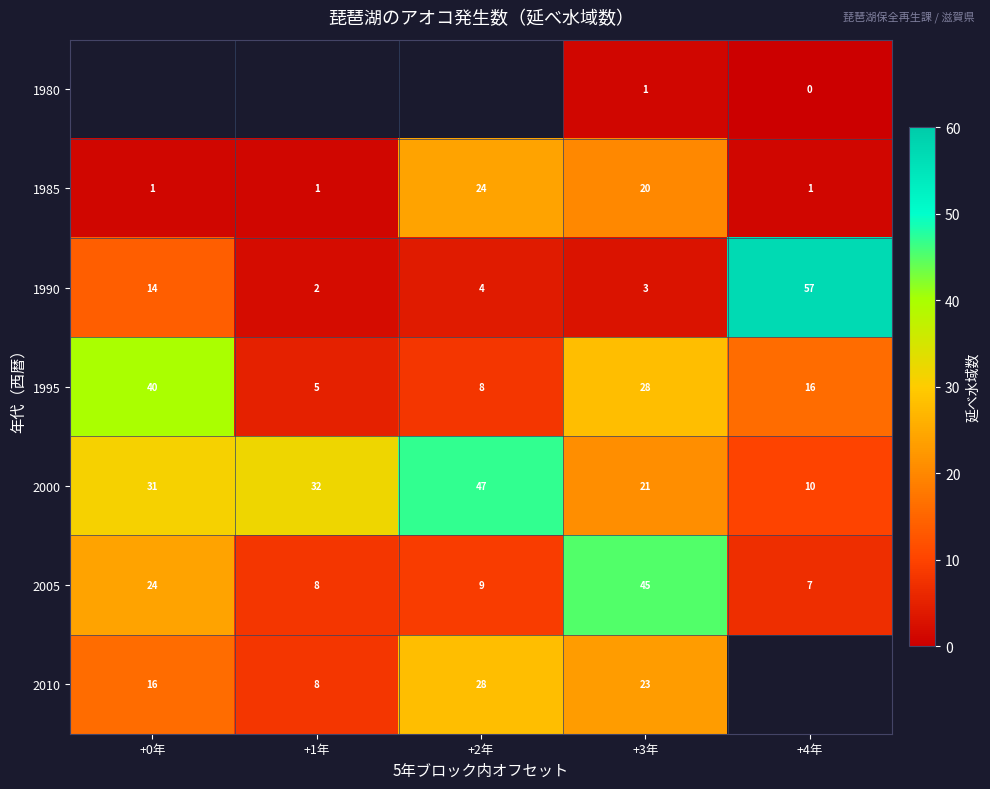

What is the minimum value for 2005?

7